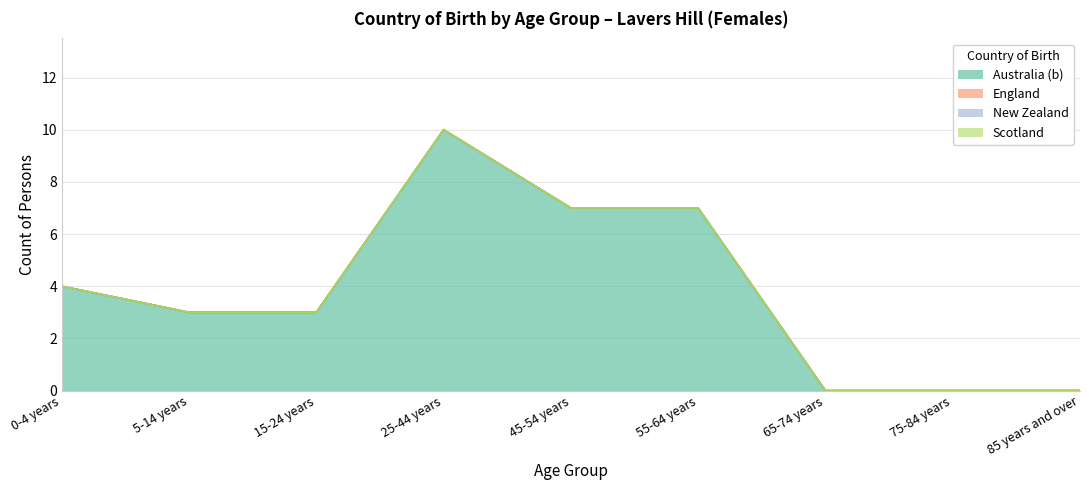

List the labels in order of England value, smallest first.

0-4 years, 5-14 years, 15-24 years, 25-44 years, 45-54 years, 55-64 years, 65-74 years, 75-84 years, 85 years and over